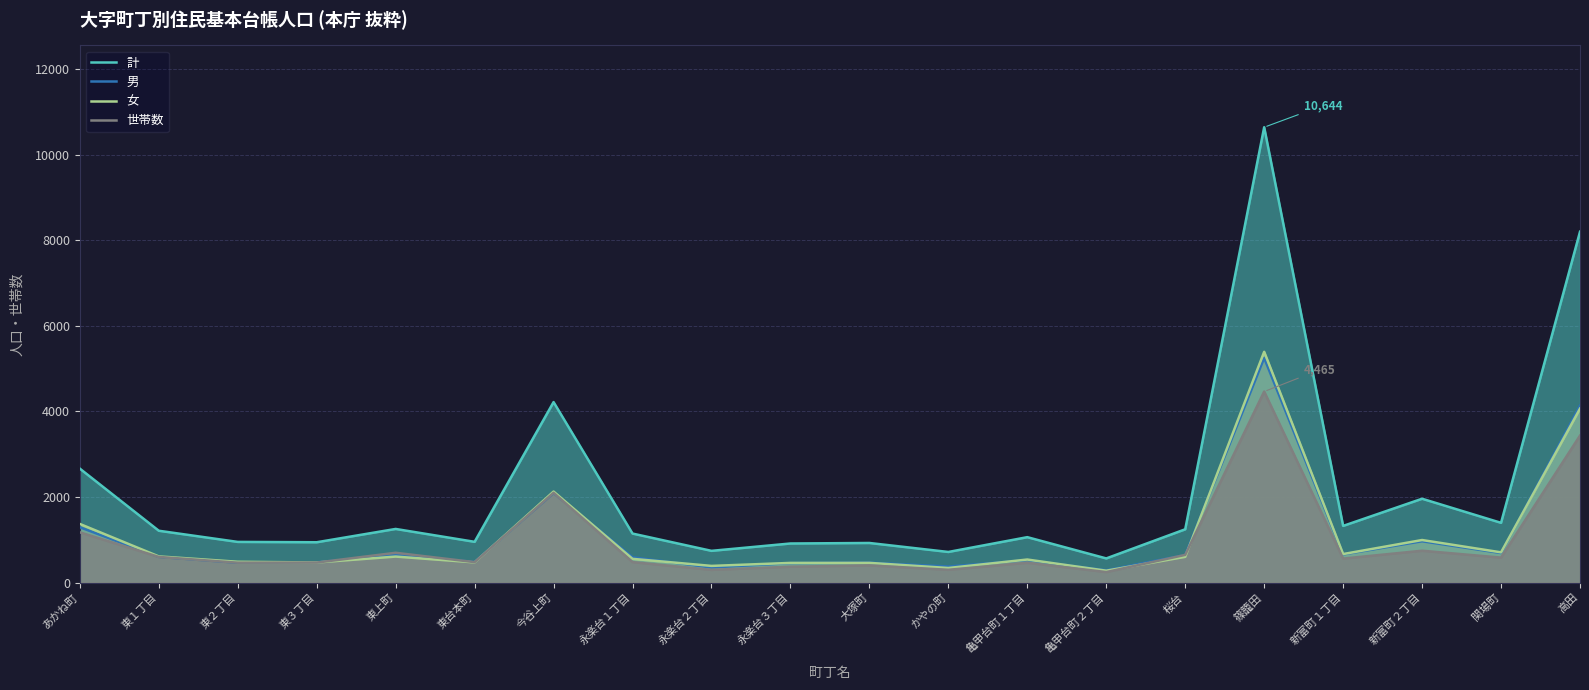

What is the spread (max minus min) of values at 関場町?

813